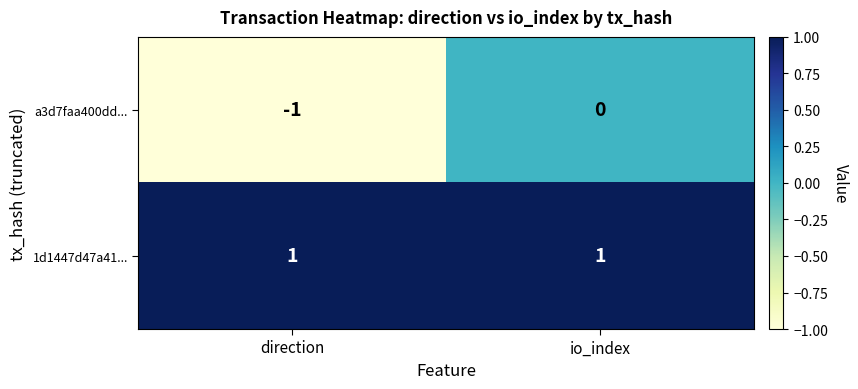

Reading left to right, list all the values displayed in this chart.

a3d7faa400dd...: -1	0
1d1447d47a41...: 1	1